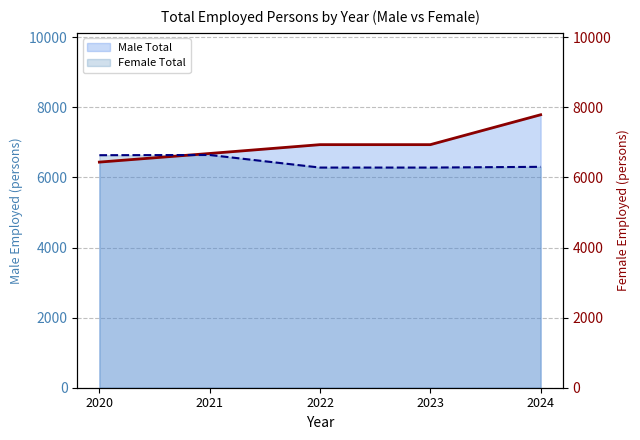

At how many categories does at least one series exceed 7557?

1